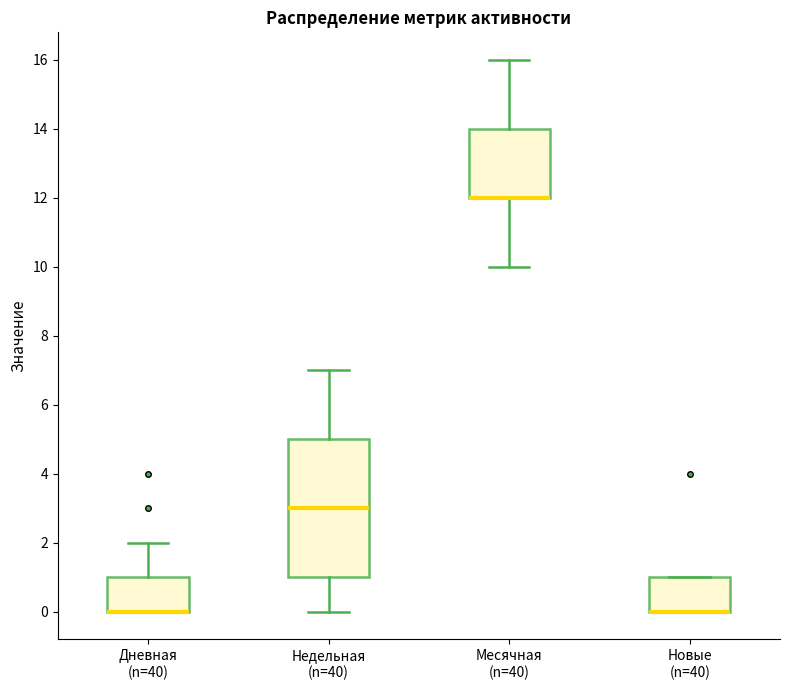

Reading left to right, read every box against the y-axis: the position of its median line, the range the box covers, and the ends of its whiskers. The values are not printed on the chart, so give them approximately, as read against the axis.

Дневная (n=40): median 0 (drawn on the box's lower edge), box 0 to 1, whiskers 0 to 2
Недельная (n=40): median 3, box 1 to 5, whiskers 0 to 7
Месячная (n=40): median 12 (drawn on the box's lower edge), box 12 to 14, whiskers 10 to 16
Новые (n=40): median 0 (drawn on the box's lower edge), box 0 to 1, whiskers 0 to 1